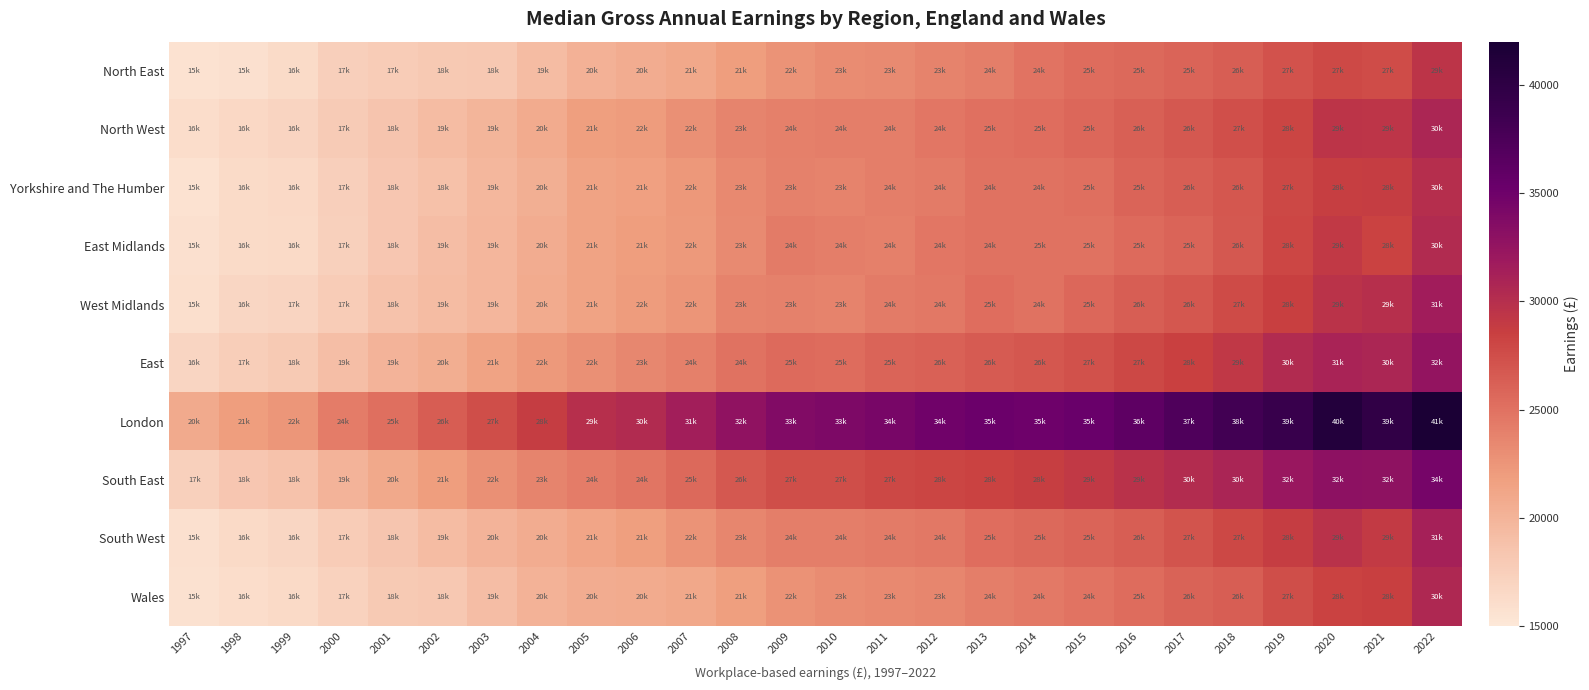

At how many categories does at least one series exceed 17622?

26